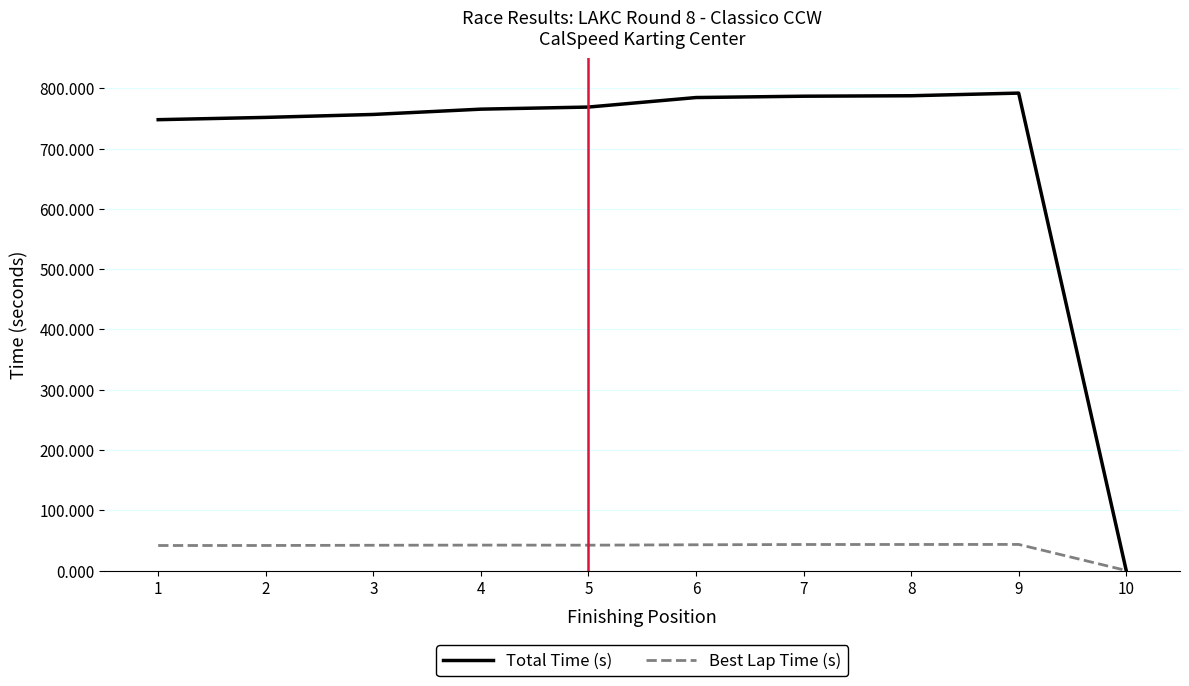

How many lines are shown in the chart?

2